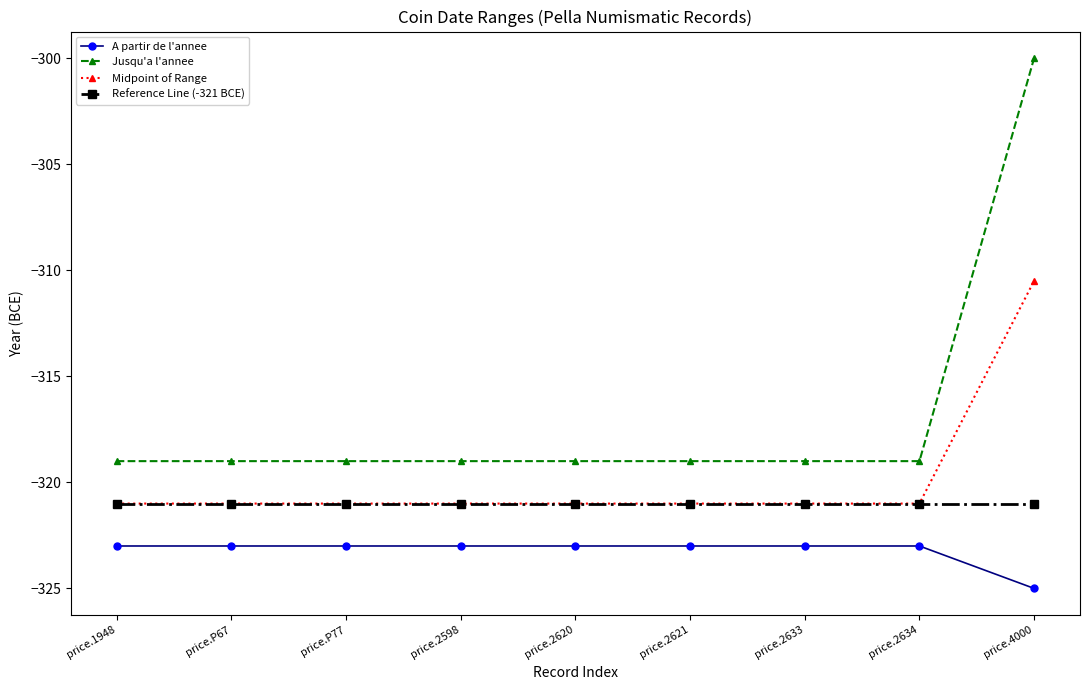

Reading left to right, transcribe all the data shown in this chart.

A partir de l'annee: price.1948=-323.0	price.P67=-323.0	price.P77=-323.0	price.2598=-323.0	price.2620=-323.0	price.2621=-323.0	price.2633=-323.0	price.2634=-323.0	price.4000=-325.0
Jusqu'a l'annee: price.1948=-319.0	price.P67=-319.0	price.P77=-319.0	price.2598=-319.0	price.2620=-319.0	price.2621=-319.0	price.2633=-319.0	price.2634=-319.0	price.4000=-300.0
Midpoint of Range: price.1948=-321.0	price.P67=-321.0	price.P77=-321.0	price.2598=-321.0	price.2620=-321.0	price.2621=-321.0	price.2633=-321.0	price.2634=-321.0	price.4000=-310.5
Reference Line (-321 BCE): price.1948=-321.0	price.P67=-321.0	price.P77=-321.0	price.2598=-321.0	price.2620=-321.0	price.2621=-321.0	price.2633=-321.0	price.2634=-321.0	price.4000=-321.0